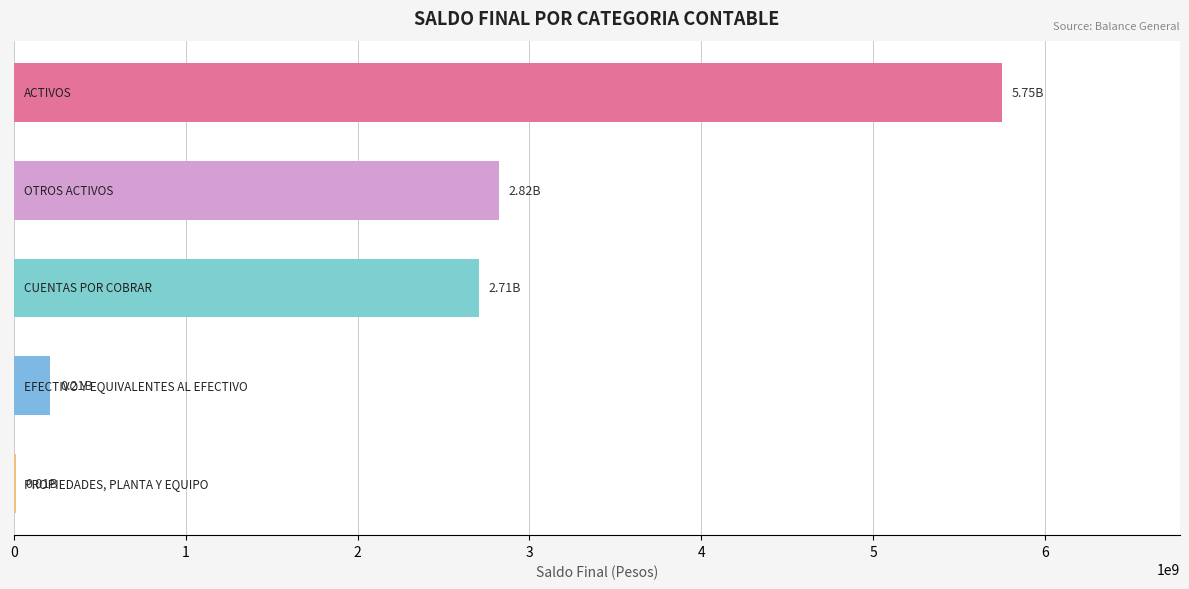

What is the sum of all values?

11501109198